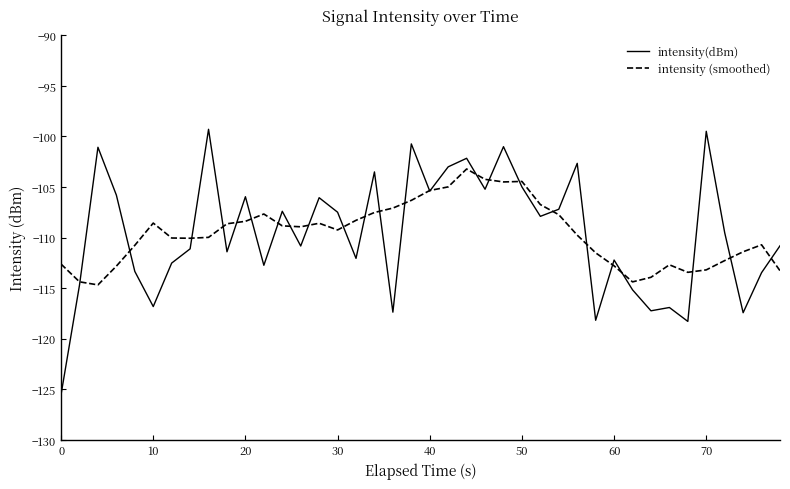

Which series has the largest range (max minus min)?

intensity(dBm)